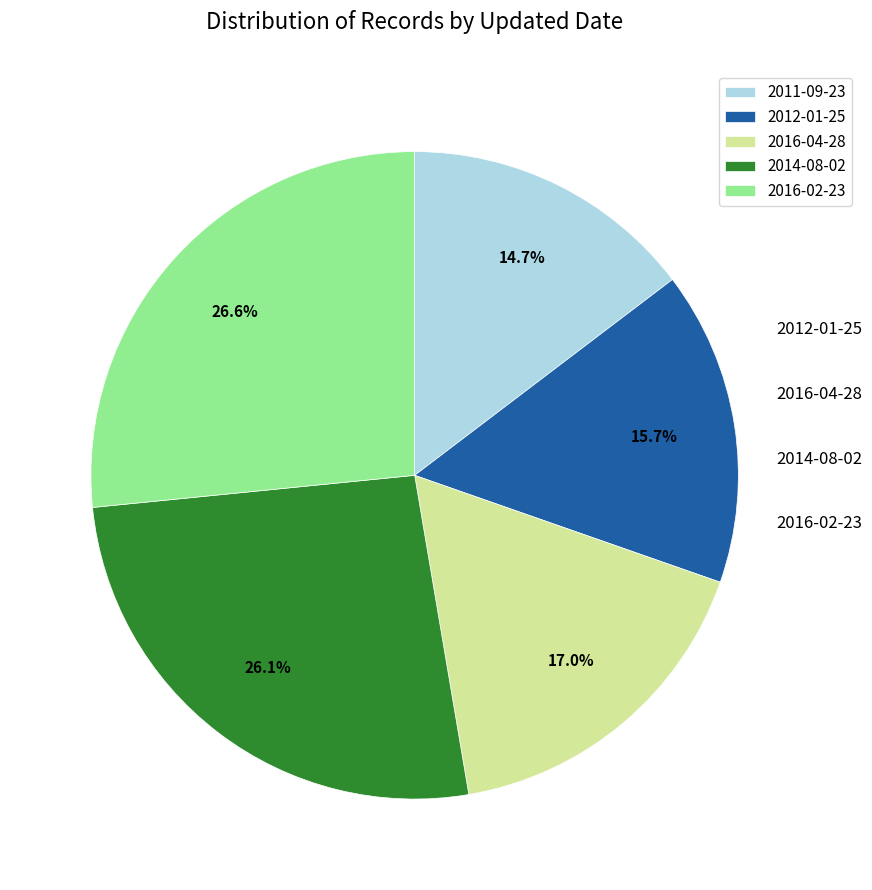

True or false: 2014-08-02 accounts for 26% of the total.

True